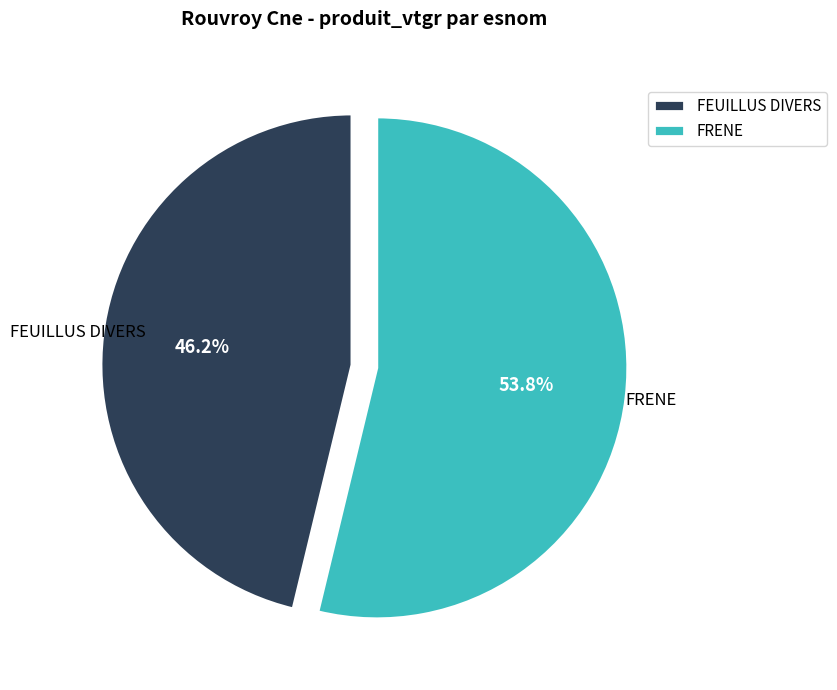

Rank the categories by value from highest to lowest.

FRENE, FEUILLUS DIVERS